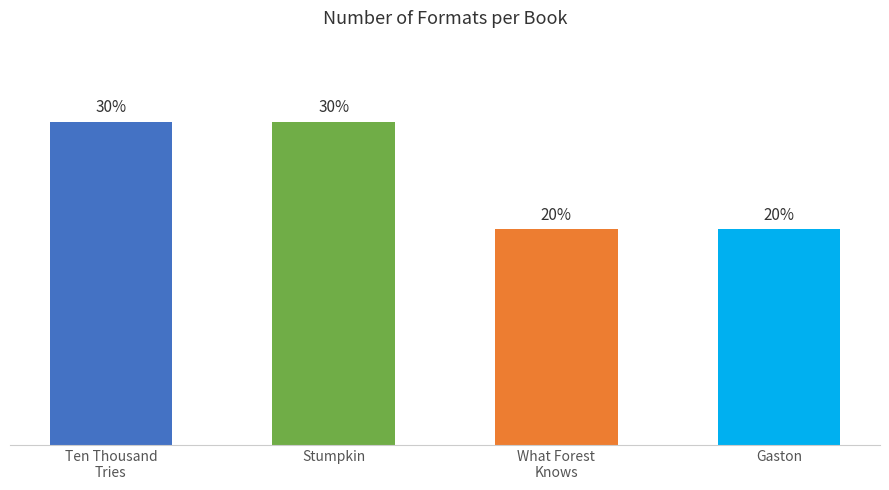

What position from the right is What Forest Knows?

2